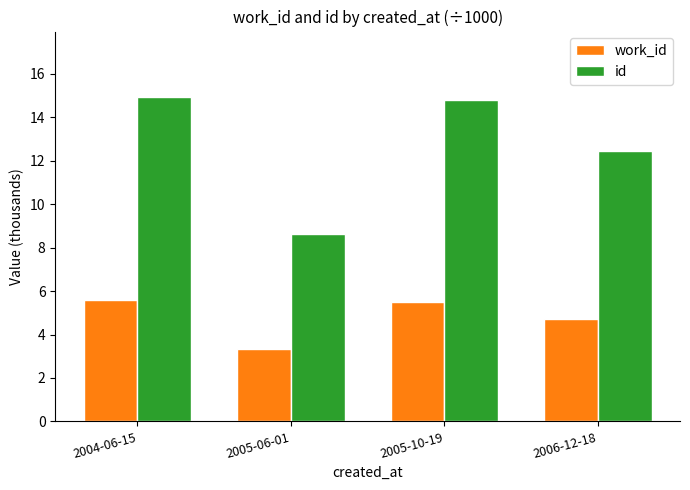

The work_id series shows 7.7 at 2004-06-15. True or false?

False